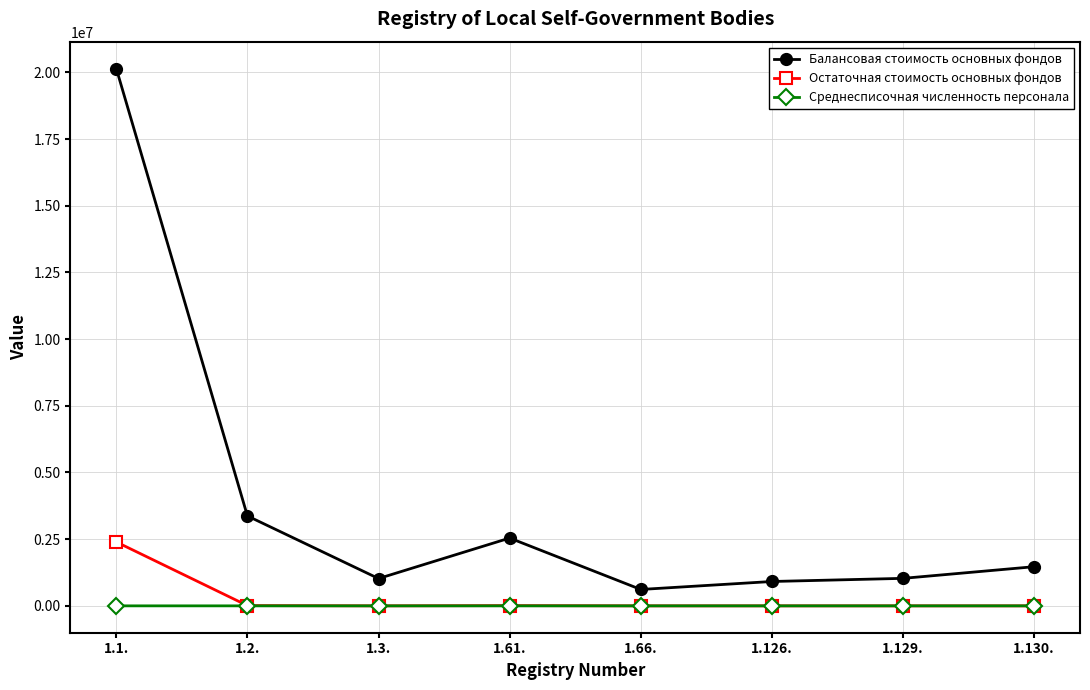

At which category is the sum across all series the highest?

1.1.